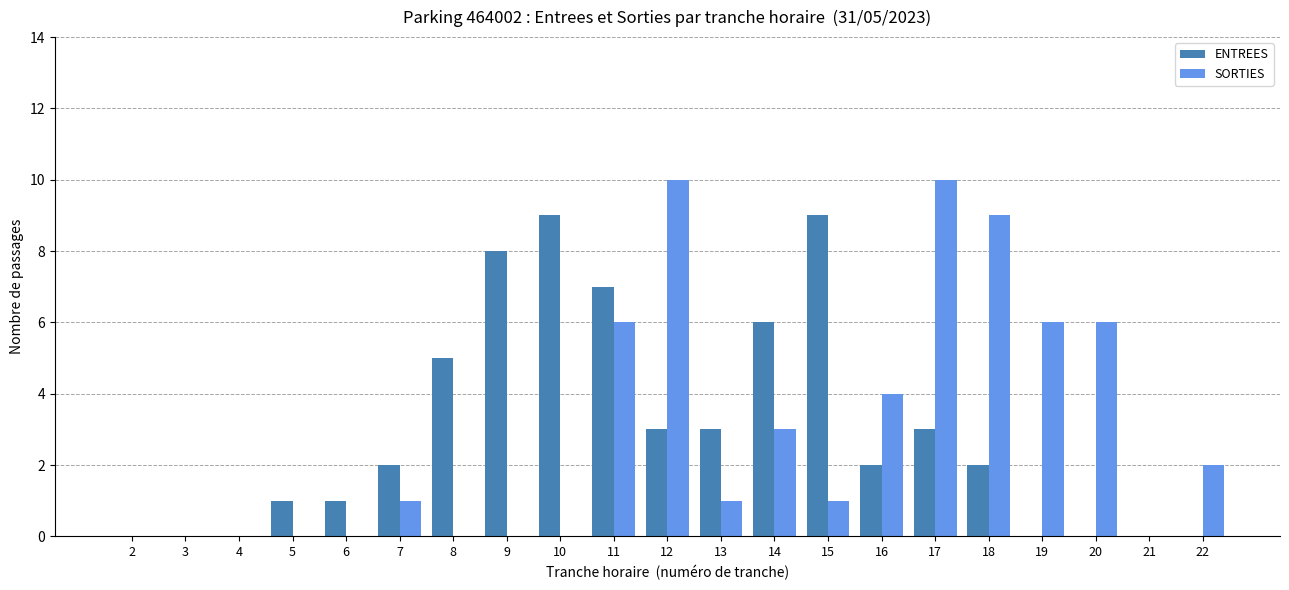

The ENTREES series shows 1 at 7. True or false?

False